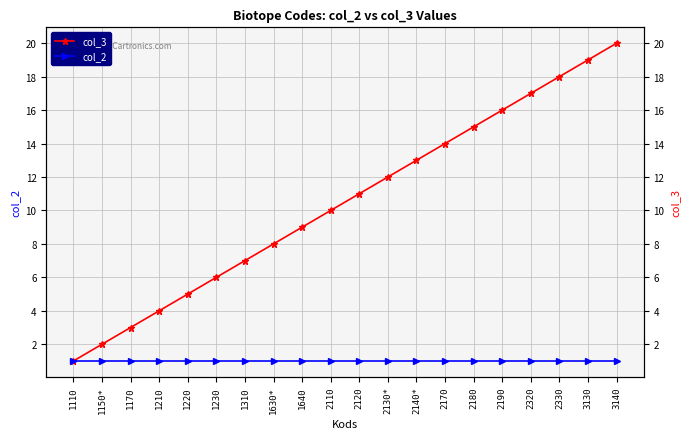

True or false: col_3 has a value of 10 at 2110.

True